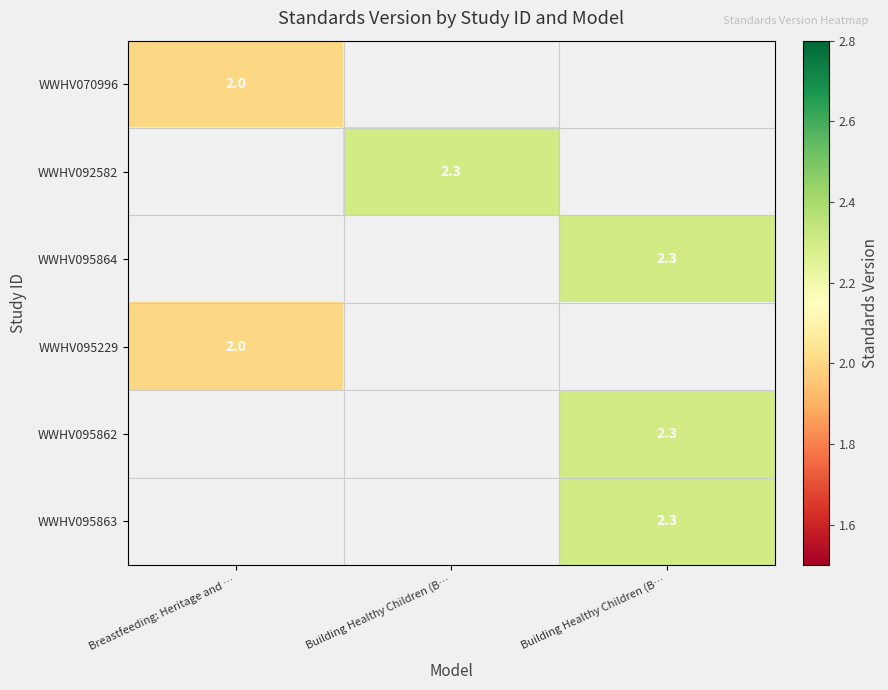

At Breastfeeding: Heritage and …, list the series in order from largest to smallest.

WWHV070996, WWHV095229, WWHV092582, WWHV095864, WWHV095862, WWHV095863